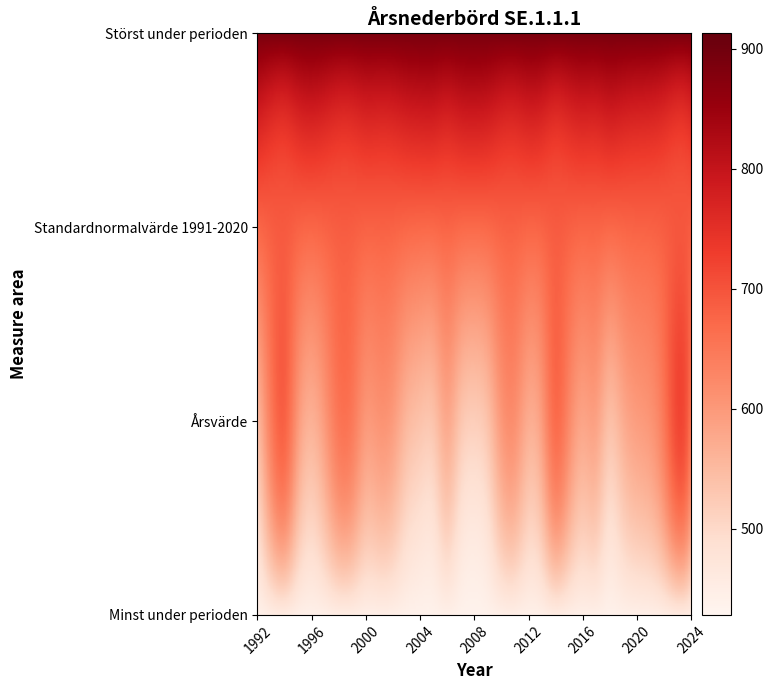

Between 2003 and 2014, which series saw the biggest shift?

Årsvärde